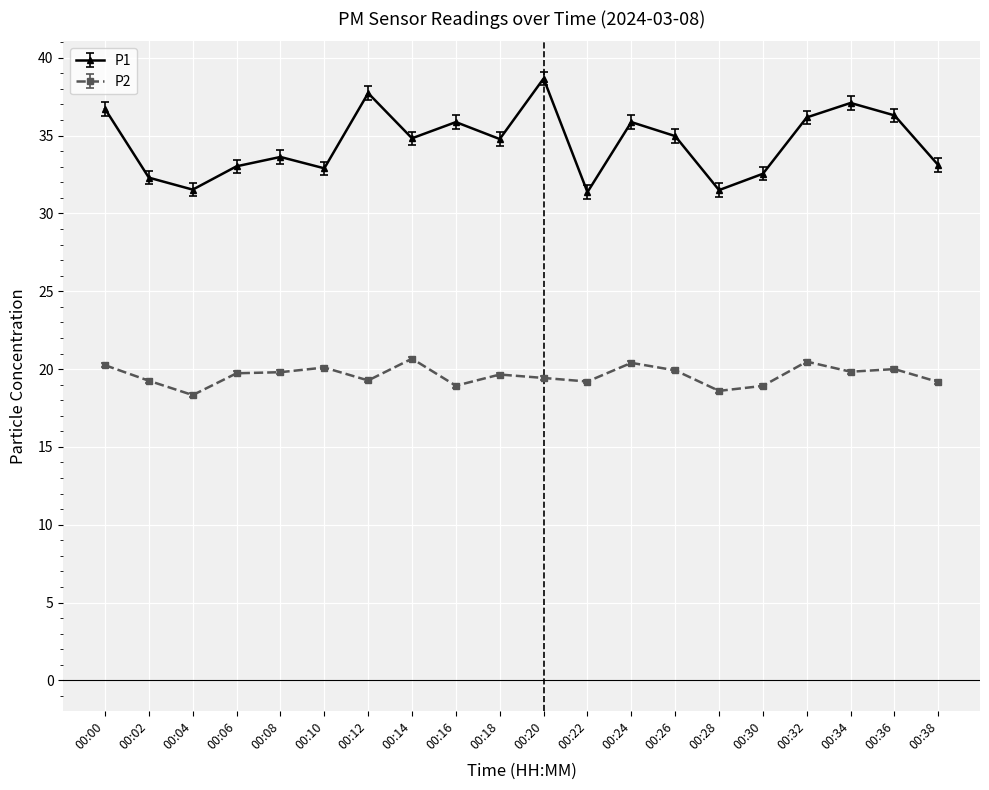

Does the chart have visible grid lines?

Yes